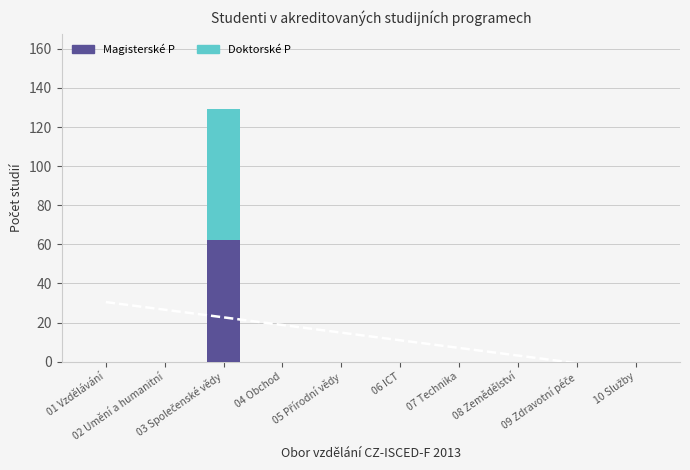

What is the average value of the Magisterské P series?

6